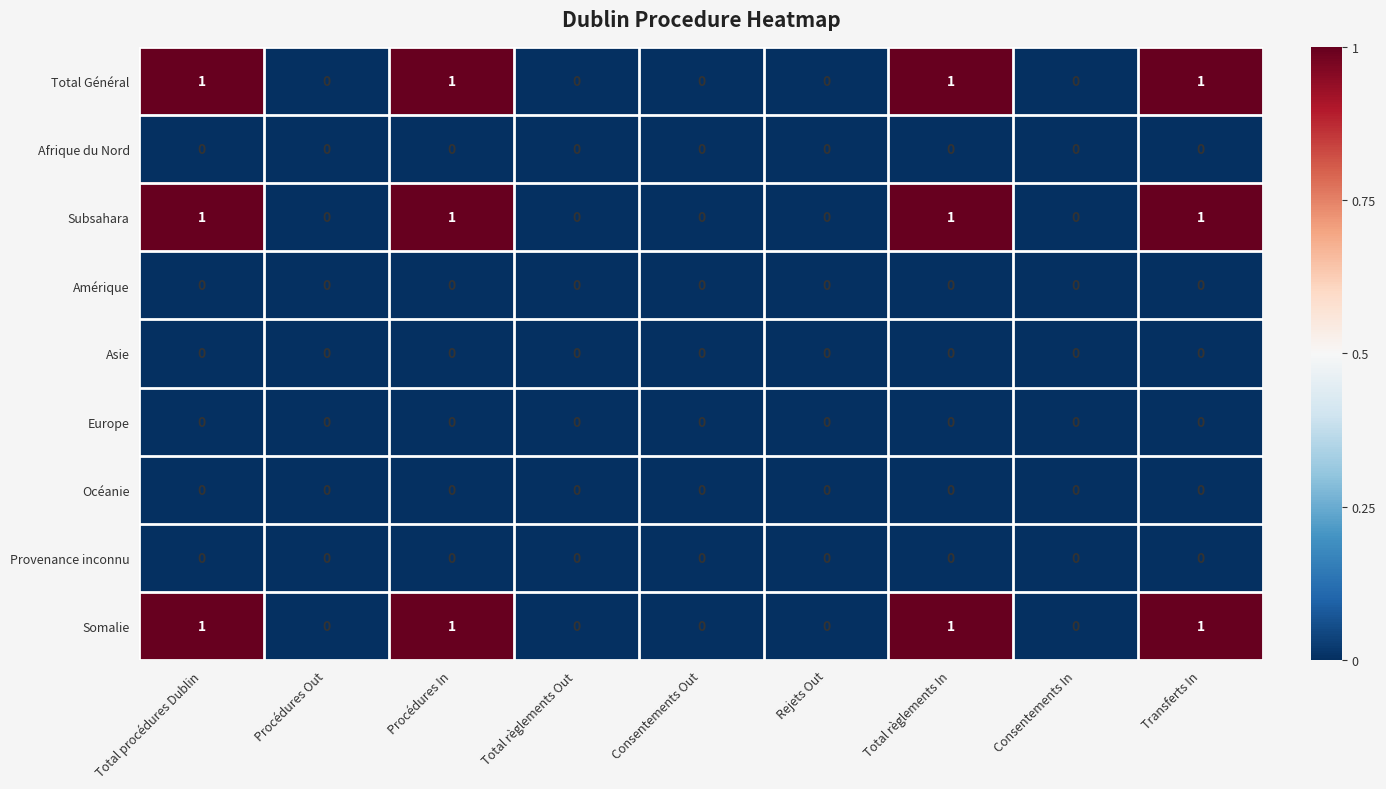

The value of Provenance inconnu at Total règlements Out is 0. True or false?

True